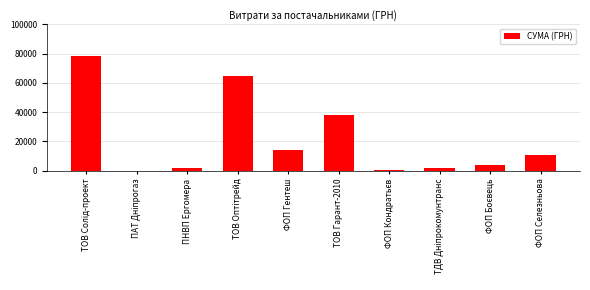

True or false: the data shows 57913.0 at ТОВ Гарант-2010.

False